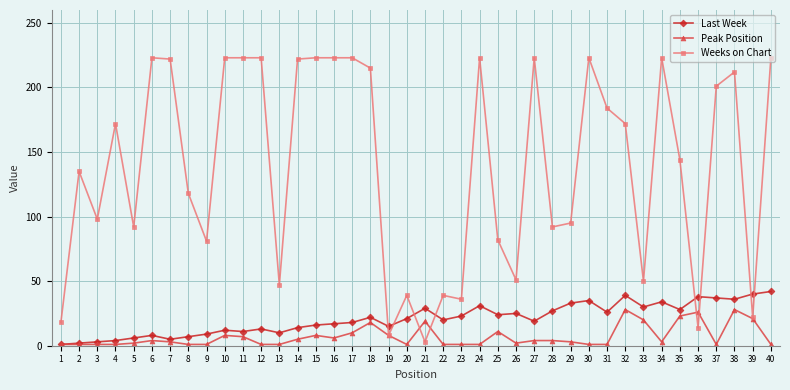

At 25, list the series in order from largest to smallest.

Weeks on Chart, Last Week, Peak Position